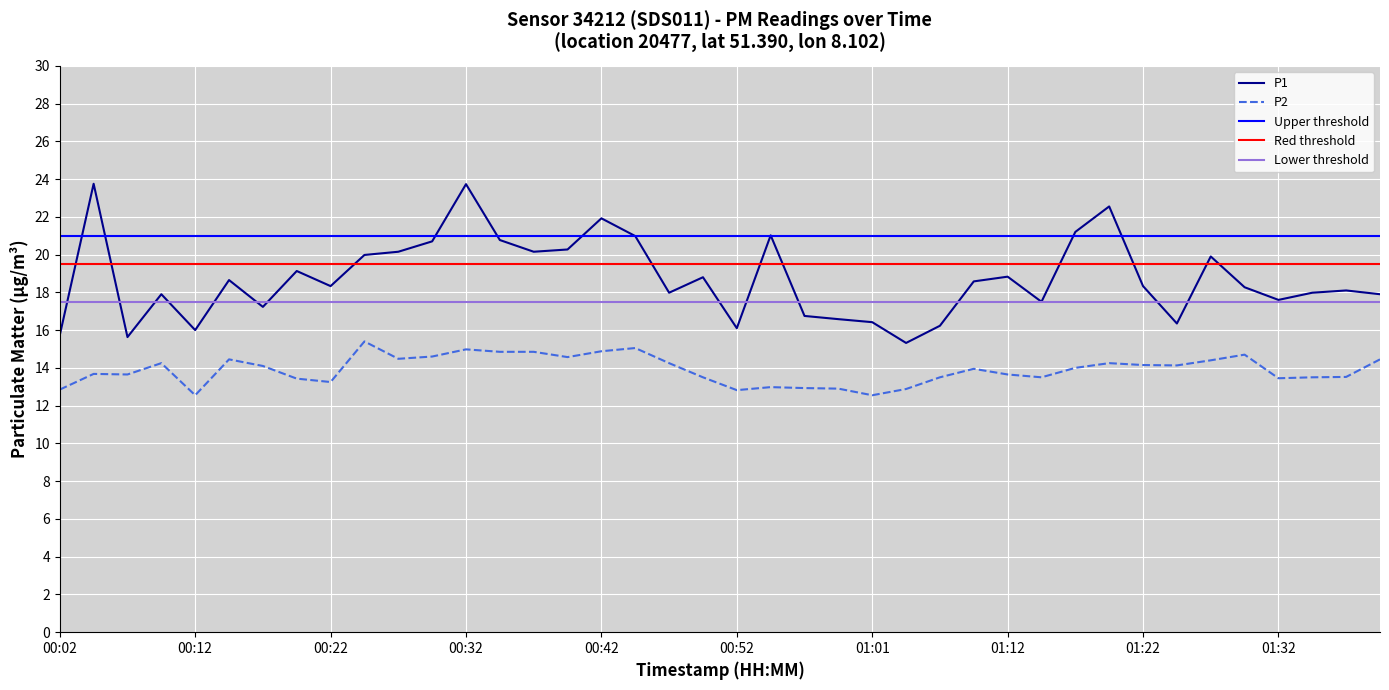

The P1 series shows 29.6 at 01:32. True or false?

False